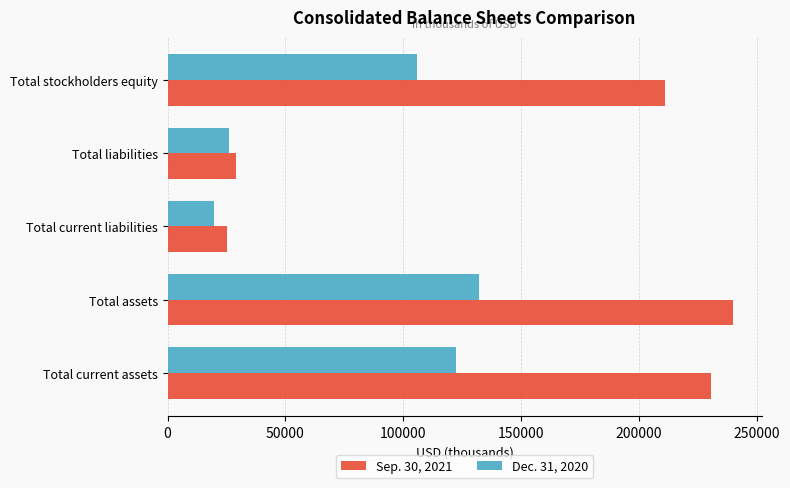

What is the approximate value of Dec. 31, 2020 at Total current assets?

122363